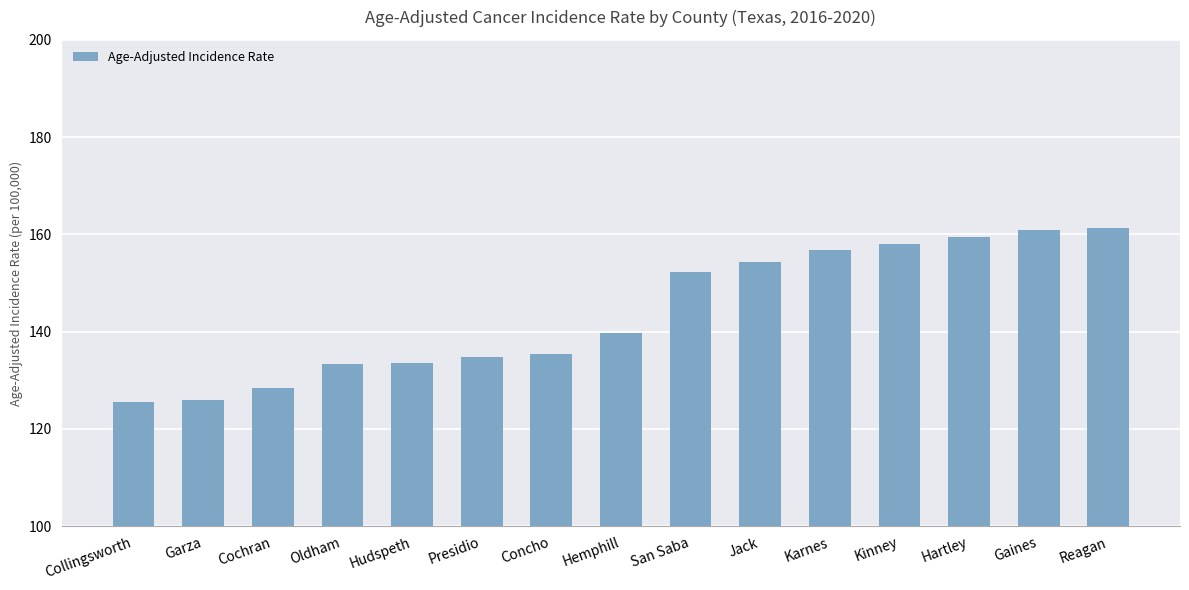

What value does the data have at Reagan?

161.3